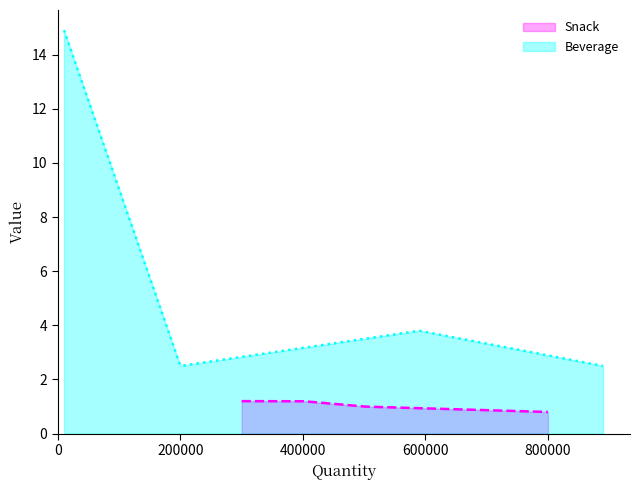

Which category has the lowest value across all series?

800000